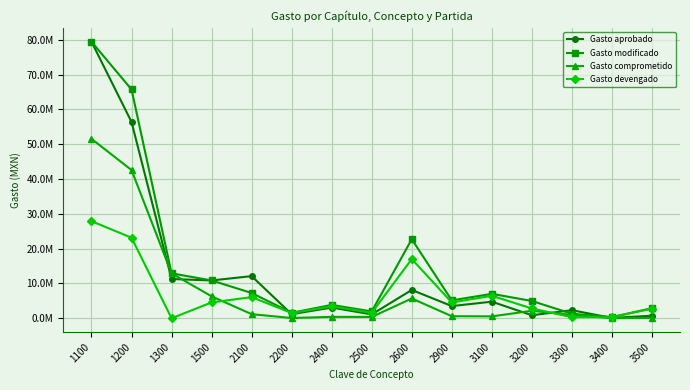

In Gasto modificado, how many points are lower than both neighbors (excluding endpoints)?

4